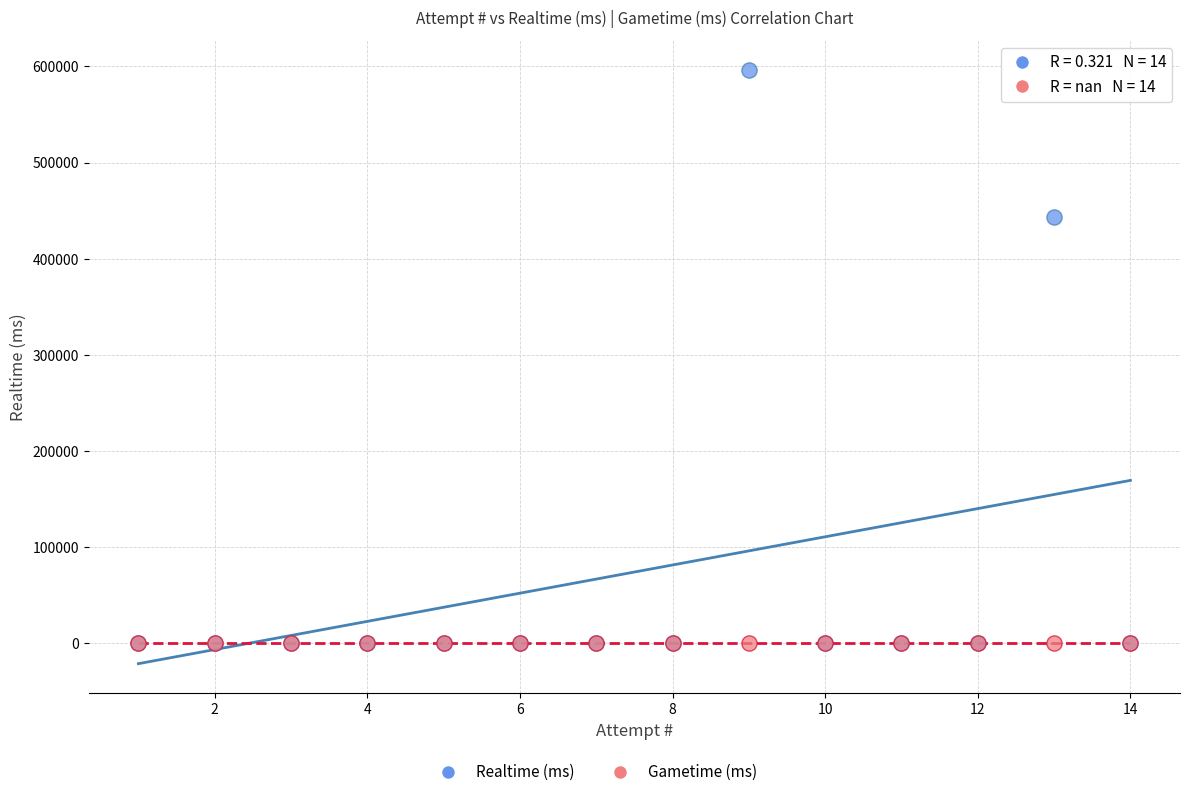

Which series reaches the maximum Y coordinate?

Realtime (ms)